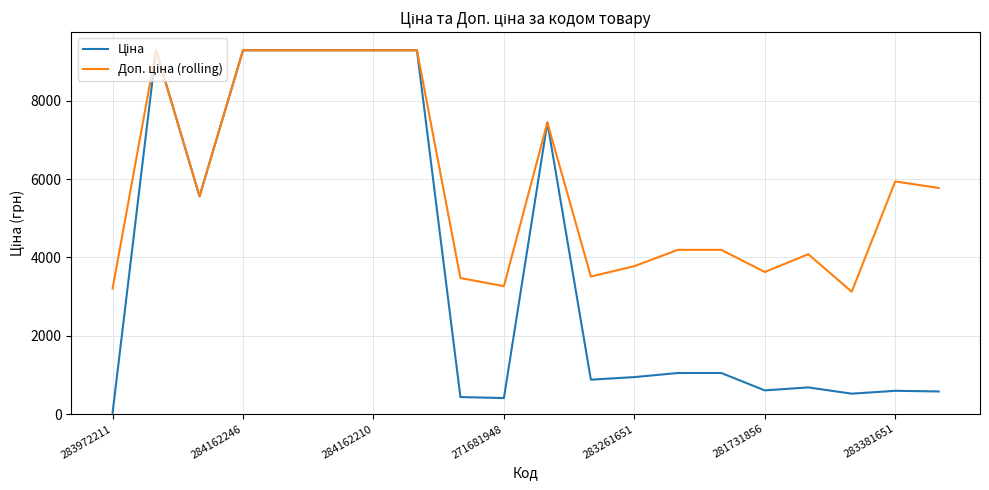

What is the greatest value displayed?

9290.5